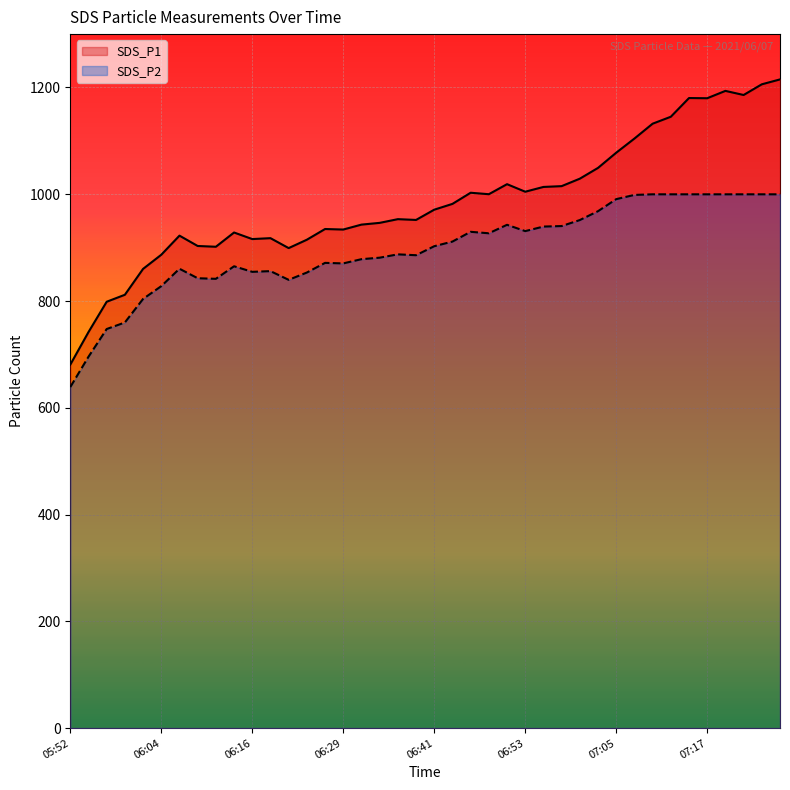

Reading left to right, extract all data points from this chart.

SDS_P1: 680.8	741.8	798.6	811.7	860.2	886.7	922.5	903.1	901.6	928.4	916.0	917.8	899.1	914.8	934.9	933.9	943.1	946.4	953.4	951.9	971.1	982.0	1002.8	1000.1	1018.9	1004.8	1013.7	1015.2	1029.2	1049.4	1077.8	1104.3	1132.2	1145.2	1180.2	1179.9	1193.7	1186.0	1206.0	1215.1
SDS_P2: 638.8	695.6	747.5	759.8	803.9	827.9	860.5	842.7	841.6	865.1	854.7	856.0	839.7	853.4	871.5	870.5	878.4	881.2	887.4	885.8	902.7	911.4	929.6	926.9	942.8	931.0	939.5	940.4	951.7	968.3	990.9	998.8	999.9	999.9	999.9	999.9	999.9	999.9	999.9	999.9